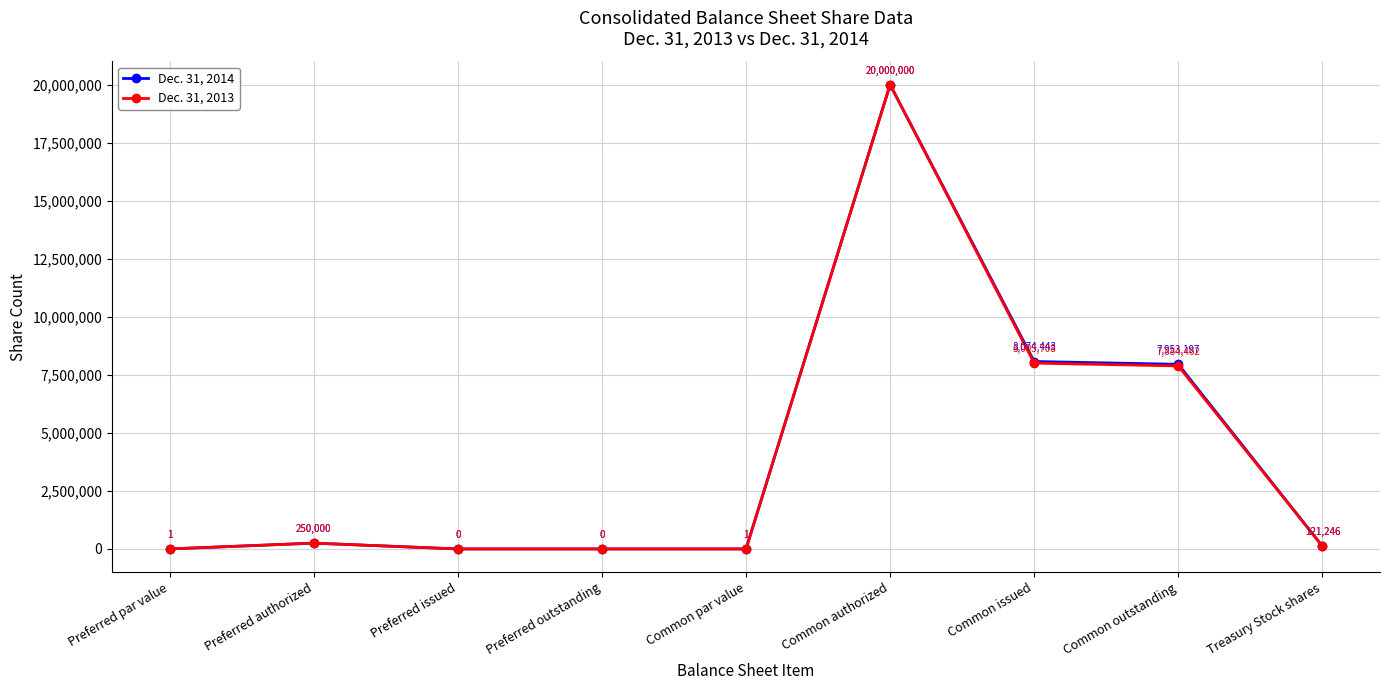

What is the sum of the Dec. 31, 2014 values at Common authorized and Common outstanding?

27953197